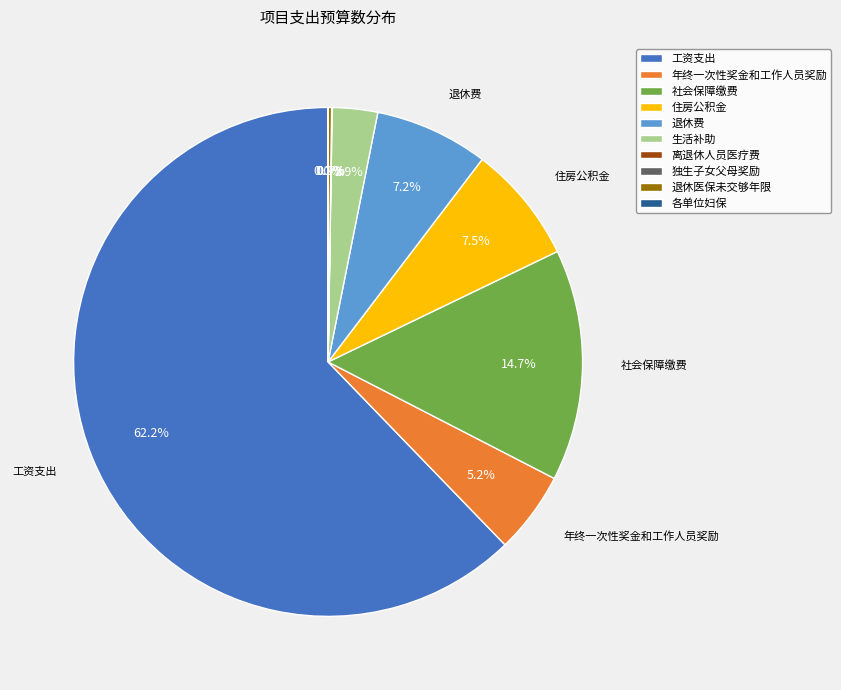

What percentage do 年终一次性奖金和工作人员奖励 and 社会保障缴费 together represent?

19.9%